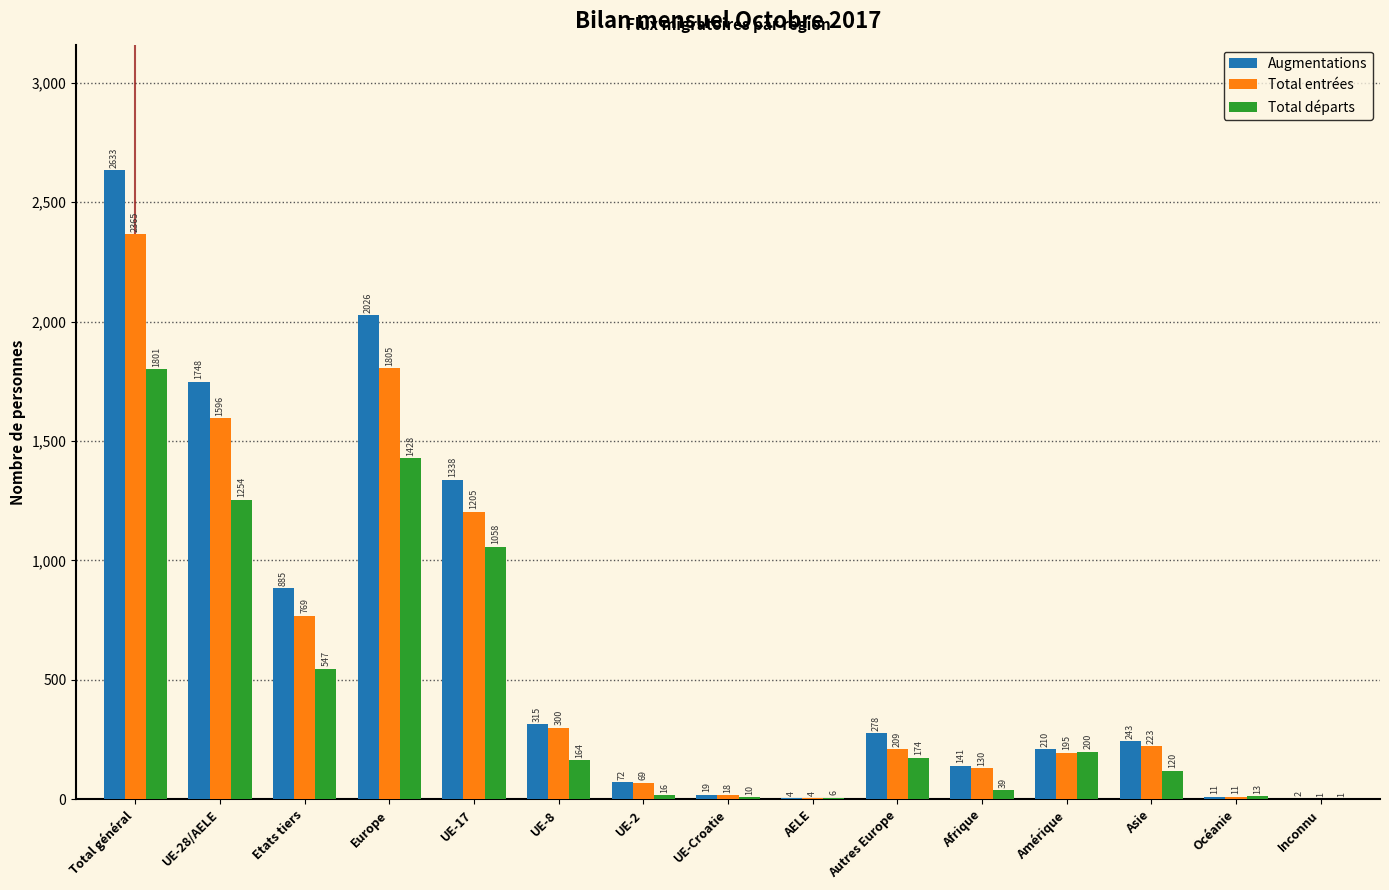

Reading left to right, extract all data points from this chart.

Augmentations: Total général=2633	UE-28/AELE=1748	Etats tiers=885	Europe=2026	UE-17=1338	UE-8=315	UE-2=72	UE-Croatie=19	AELE=4	Autres Europe=278	Afrique=141	Amérique=210	Asie=243	Océanie=11	Inconnu=2
Total entrées: Total général=2365	UE-28/AELE=1596	Etats tiers=769	Europe=1805	UE-17=1205	UE-8=300	UE-2=69	UE-Croatie=18	AELE=4	Autres Europe=209	Afrique=130	Amérique=195	Asie=223	Océanie=11	Inconnu=1
Total départs: Total général=1801	UE-28/AELE=1254	Etats tiers=547	Europe=1428	UE-17=1058	UE-8=164	UE-2=16	UE-Croatie=10	AELE=6	Autres Europe=174	Afrique=39	Amérique=200	Asie=120	Océanie=13	Inconnu=1